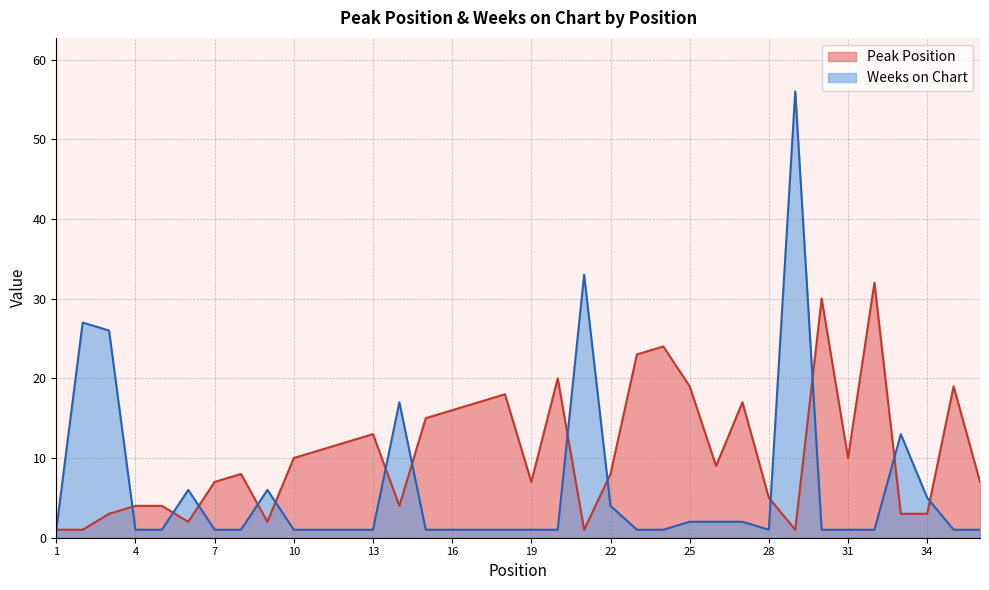

Between 13 and 24, which series saw the biggest shift?

Peak Position